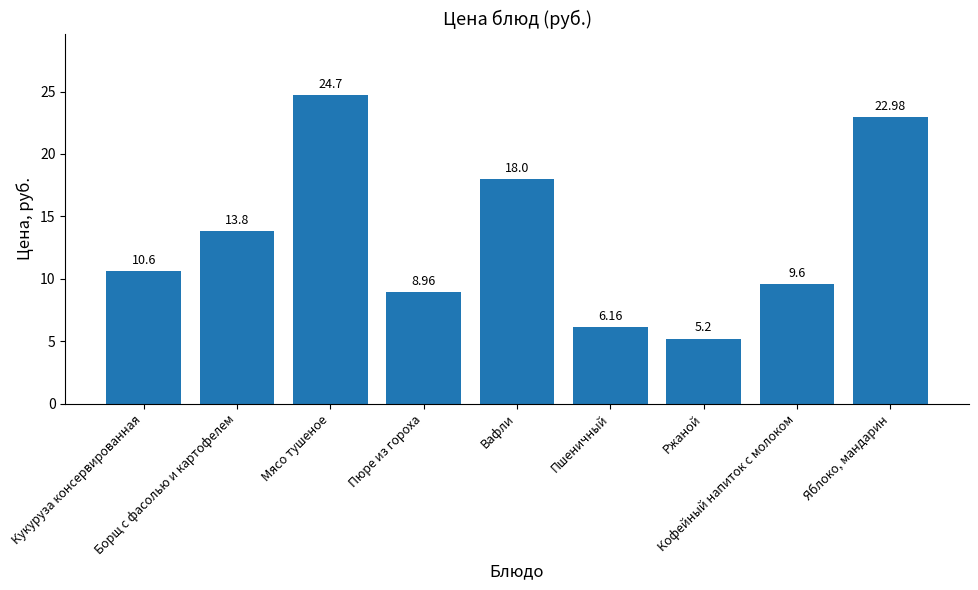

What is the ratio of the value at Борщ с фасолью и картофелем to the value at Вафли?

0.8